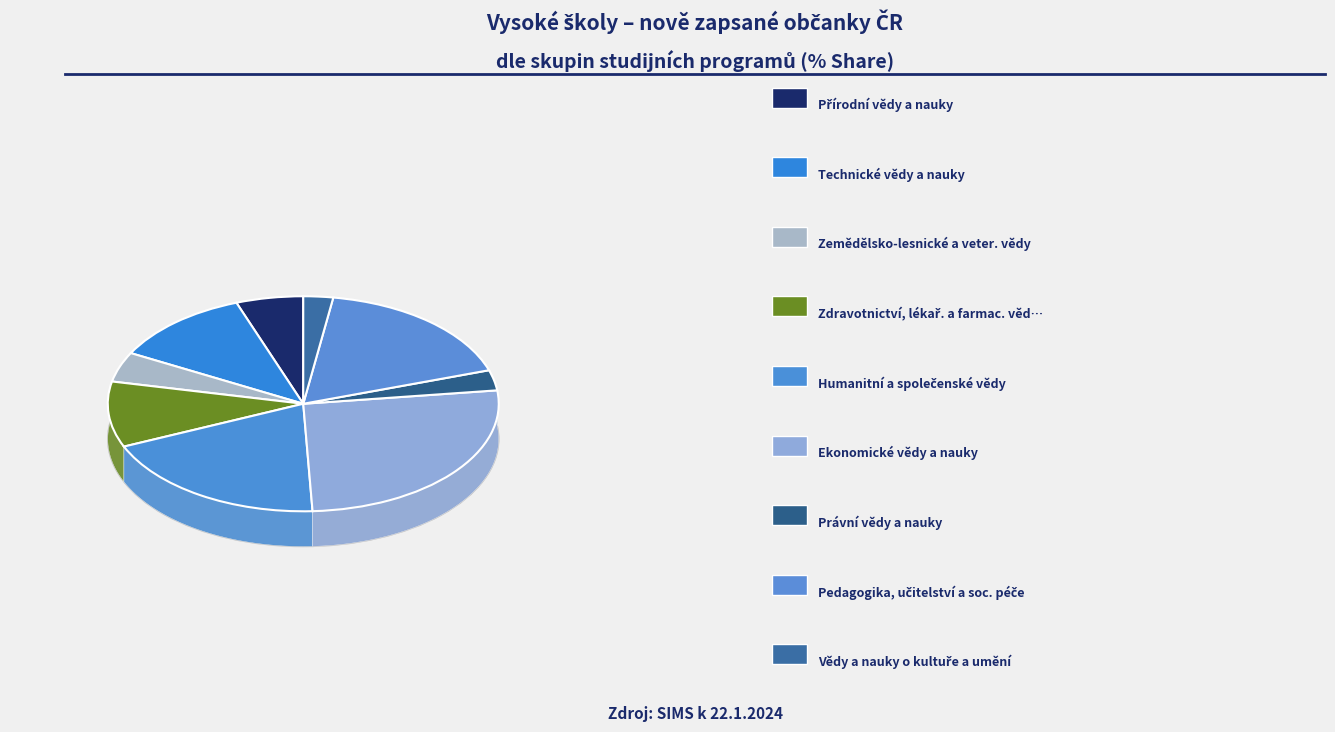

Which has a higher value, Technické vědy a nauky or Zemědělsko-lesnické a veter. vědy?

Technické vědy a nauky